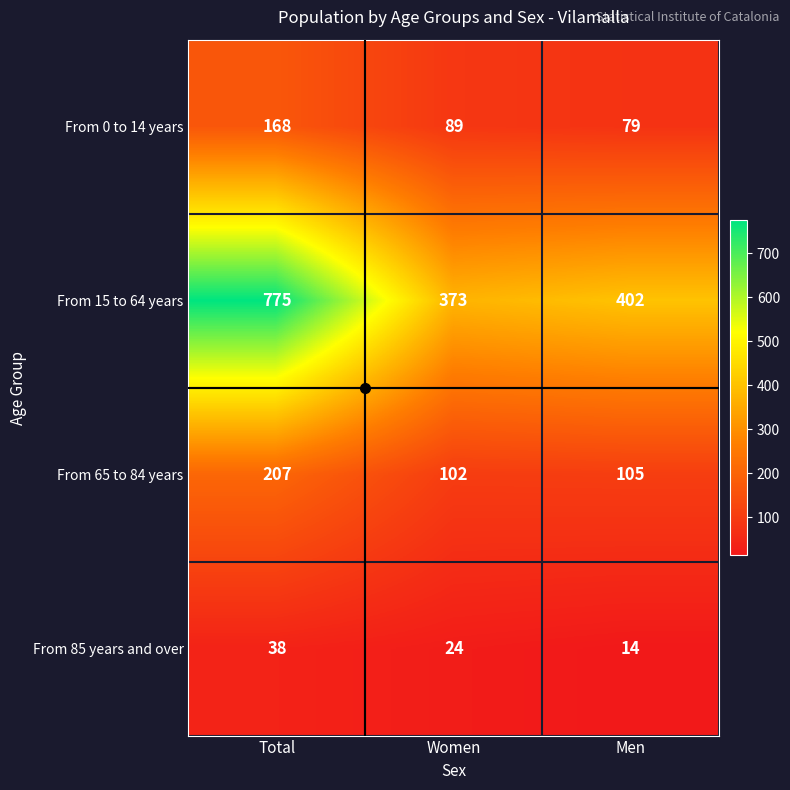

What is the difference between the highest and lowest values at Women?

349